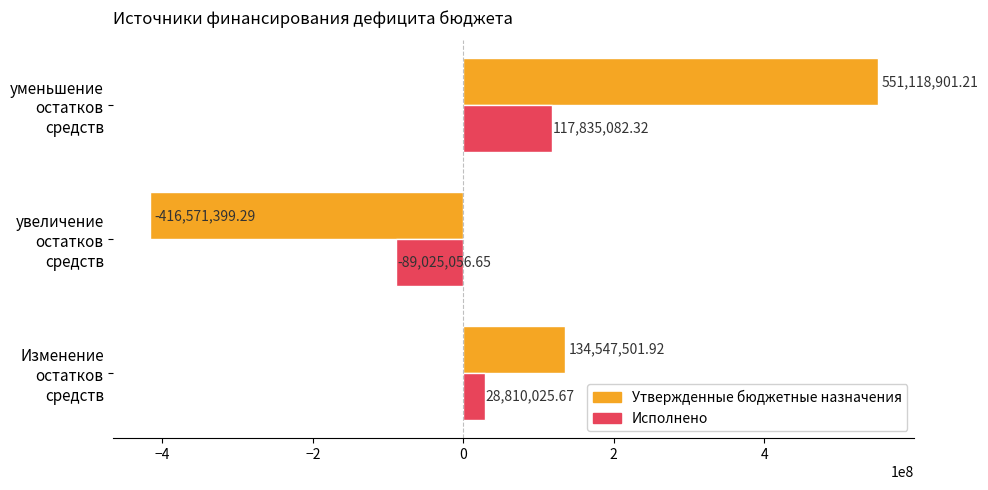

Rank the series by their maximum value, from highest to lowest.

Утвержденные бюджетные назначения, Исполнено